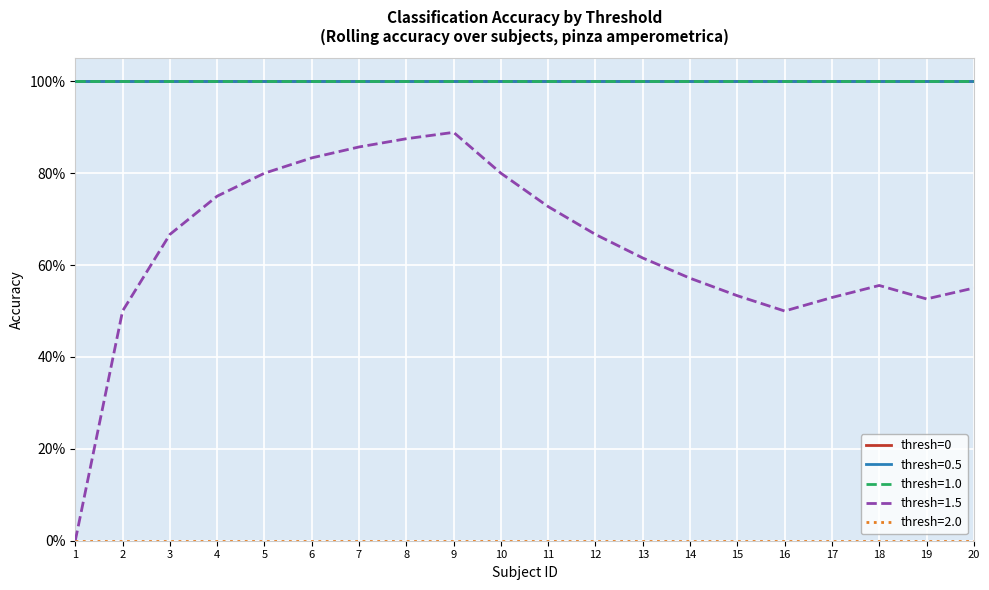

Is this an area chart (filled region under the line)?

No